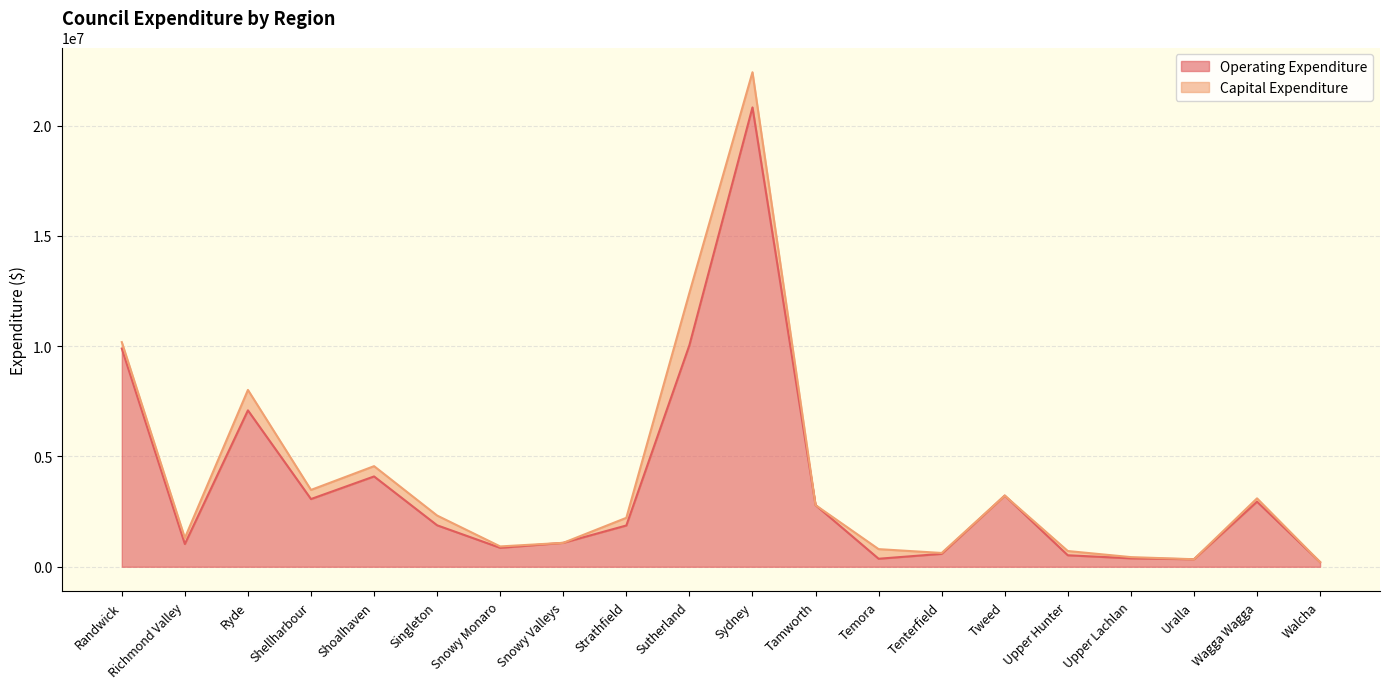

What is the minimum value shown in the chart?

212407.6